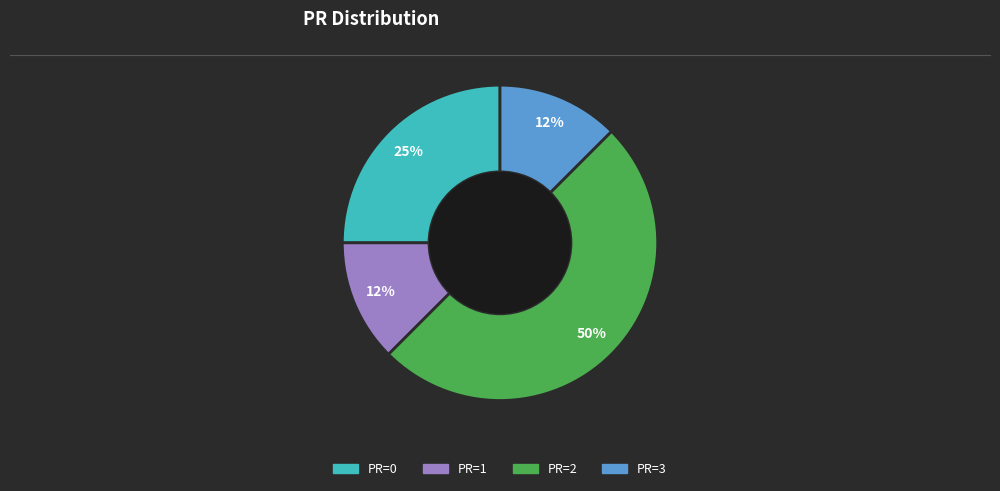

How many segments does this pie chart have?

4